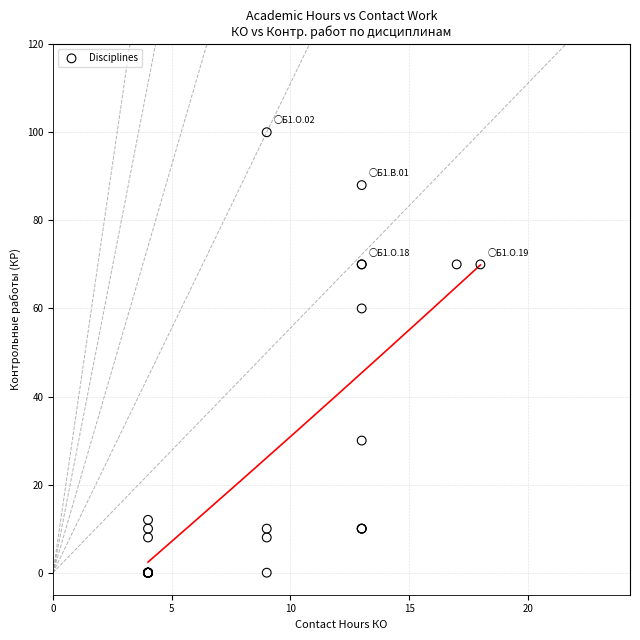

What Y value in the scatter plot is closest to 50?

60